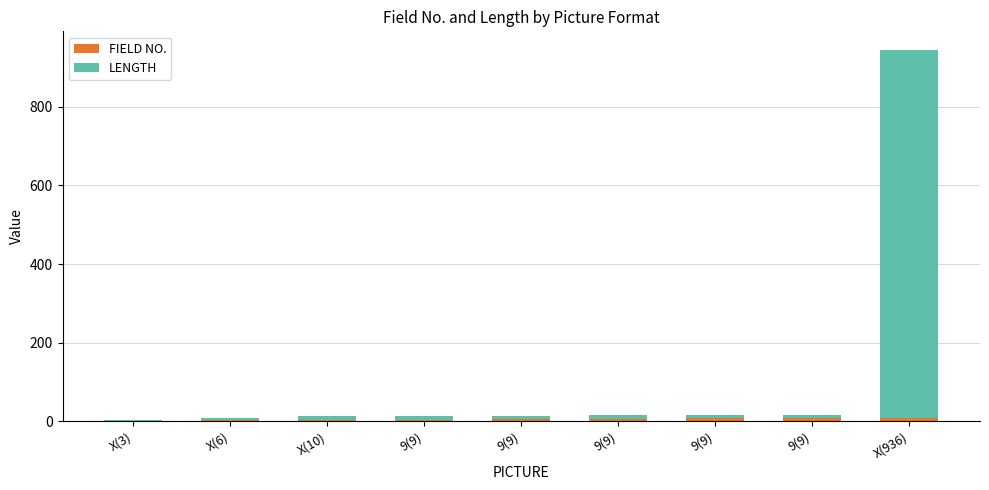

List the labels in order of FIELD NO. value, smallest first.

X(3), X(6), X(10), 9(9), 9(9), 9(9), 9(9), 9(9), X(936)